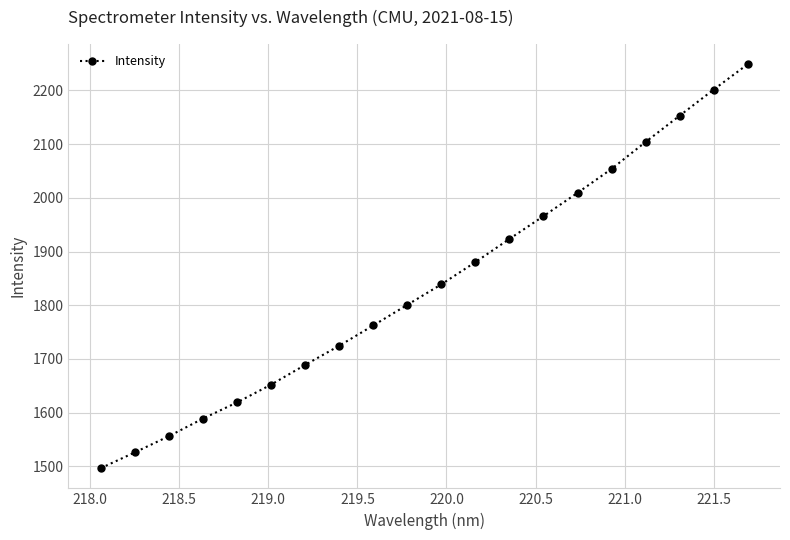

True or false: there are more than 2 points higher than both neighbors.

False